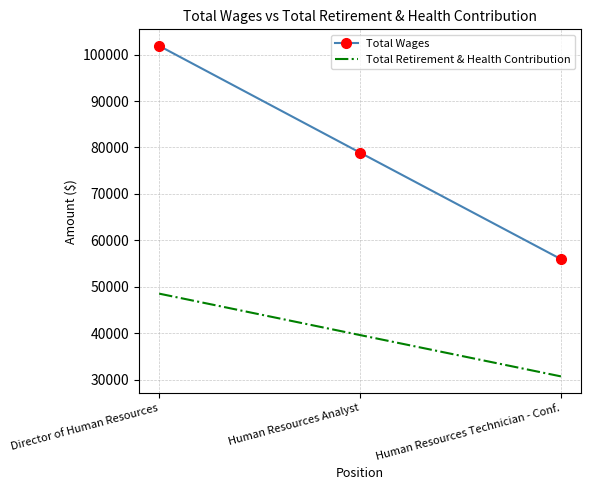

True or false: Total Wages has a value of 39162 at Human Resources Analyst.

False